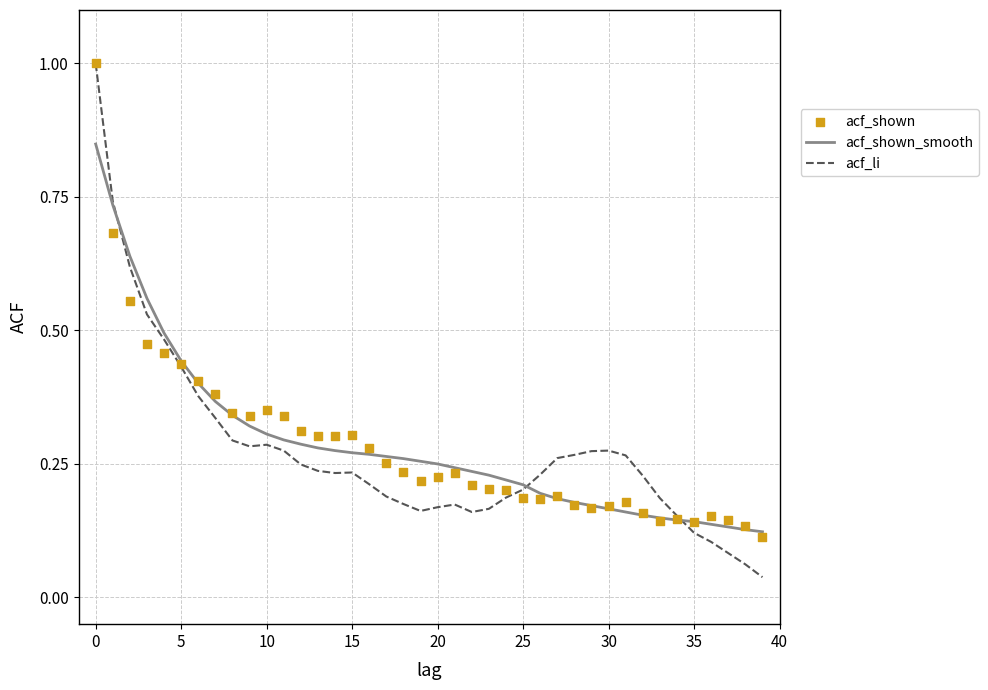

What are all the series names shown in the legend?

acf_shown_smooth, acf_li, acf_shown